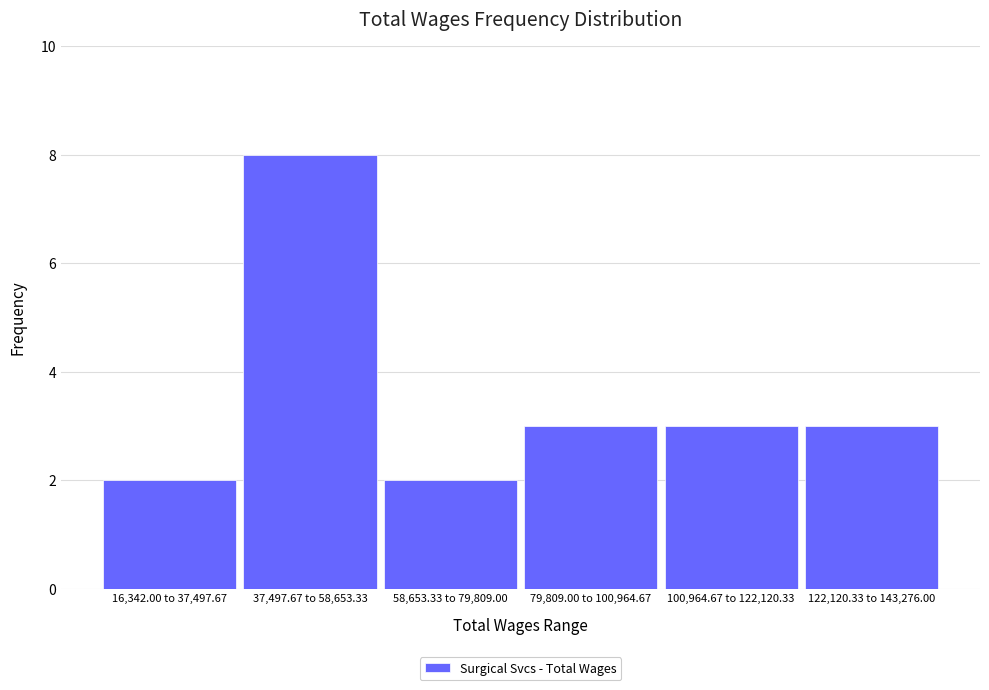

Reading left to right, extract all data points from this chart.

2	8	2	3	3	3